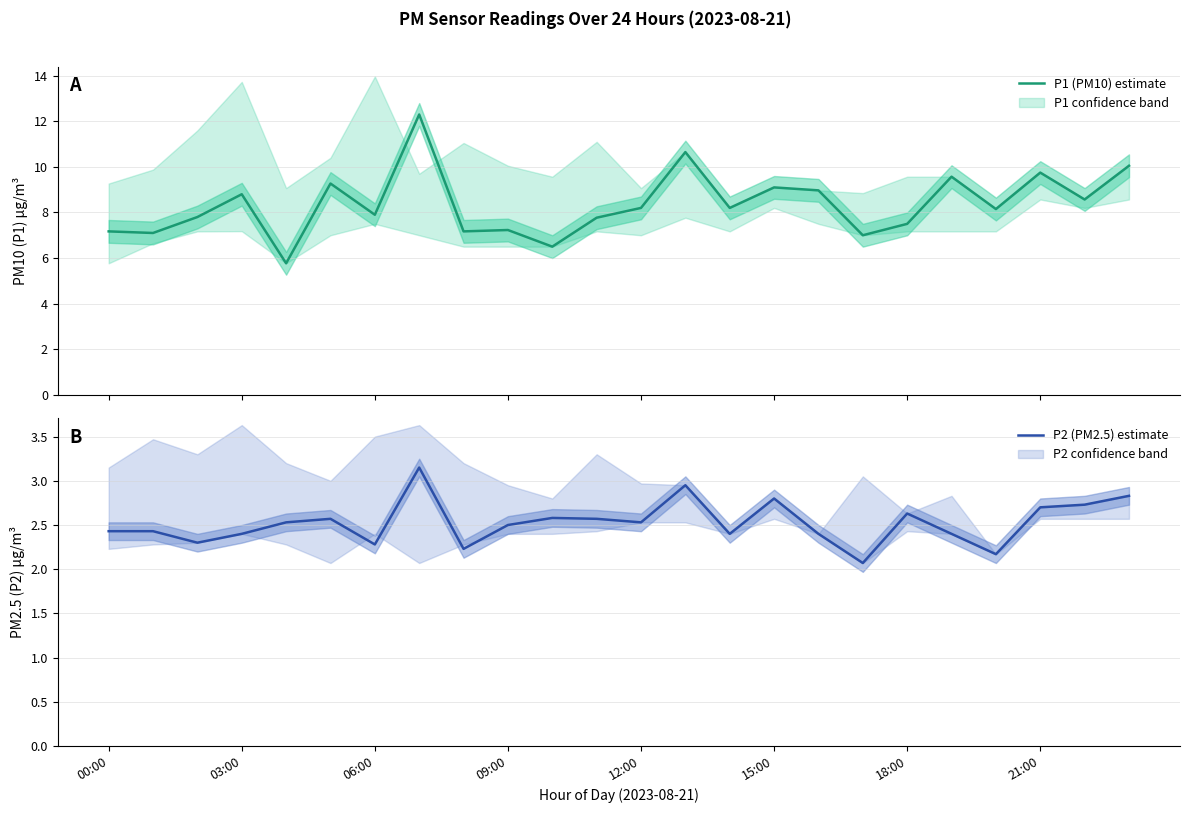

How many values in the P1 (PM10) series exceed 8?

13